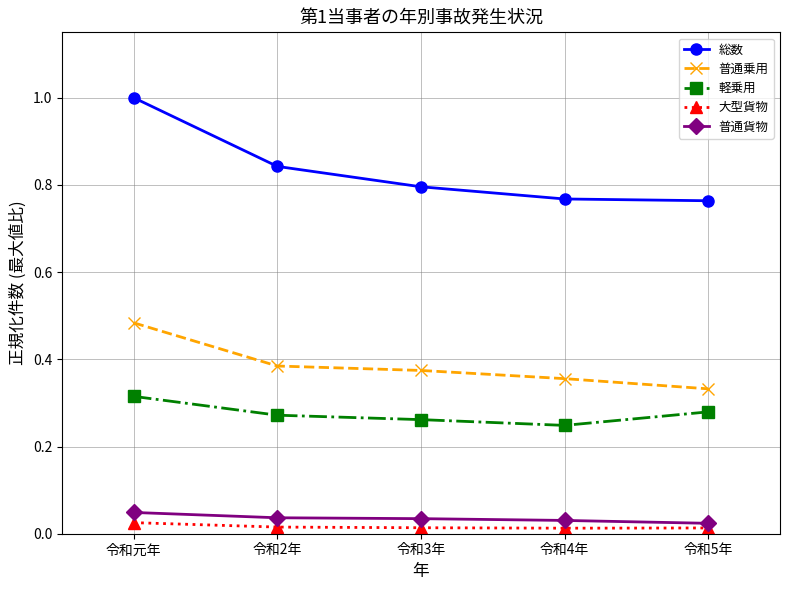

Is it true that 軽乗用 equals 0.1 at 令和2年?

False